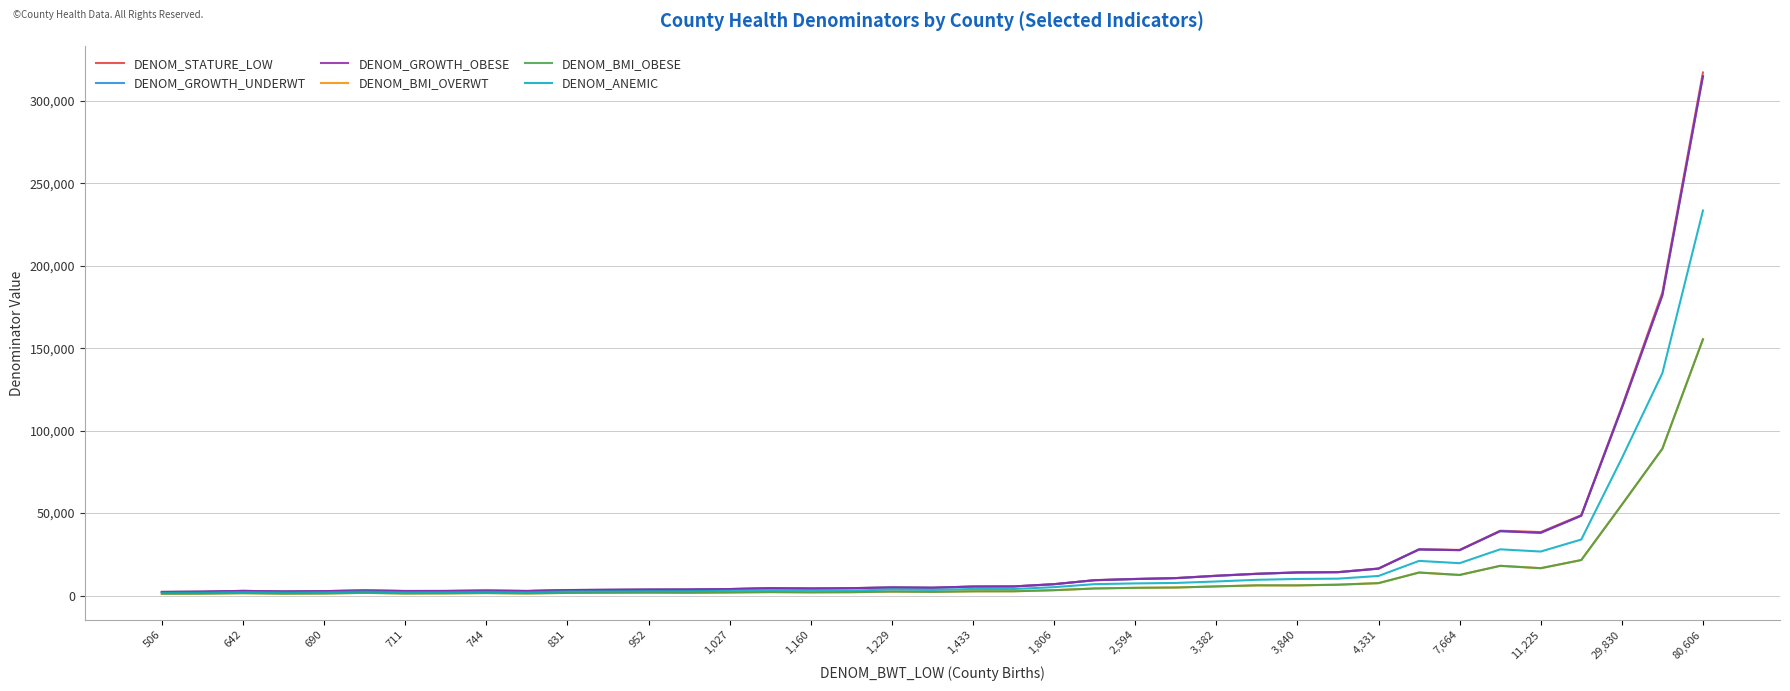

What is the sum of all DENOM_GROWTH_UNDERWT values?

976996